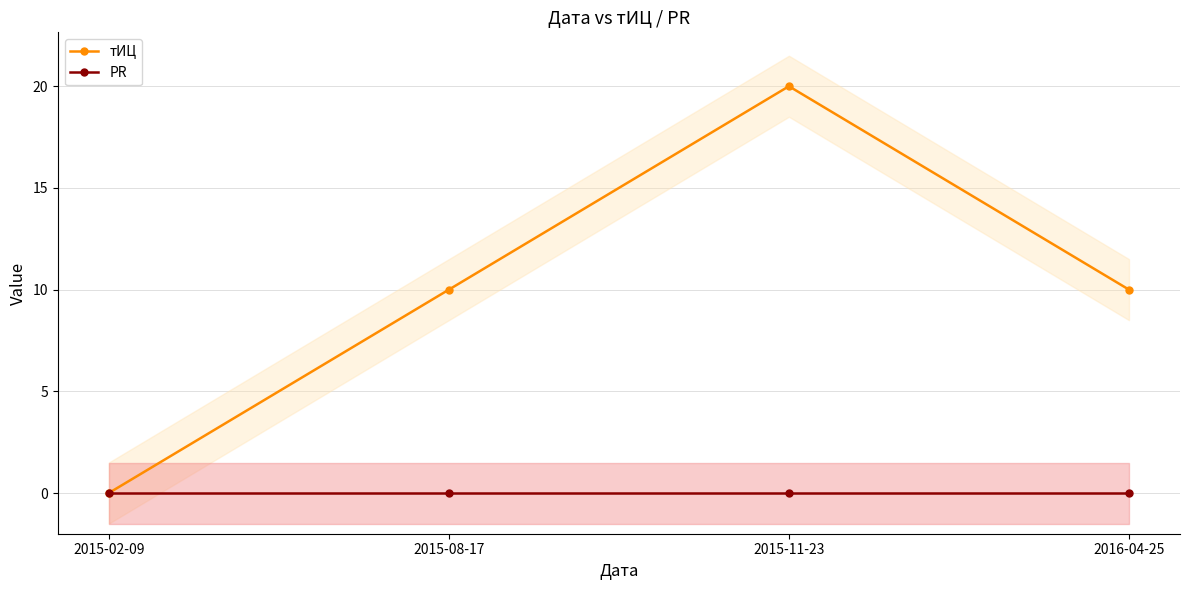

Which category has the lowest value across all series?

2015-02-09